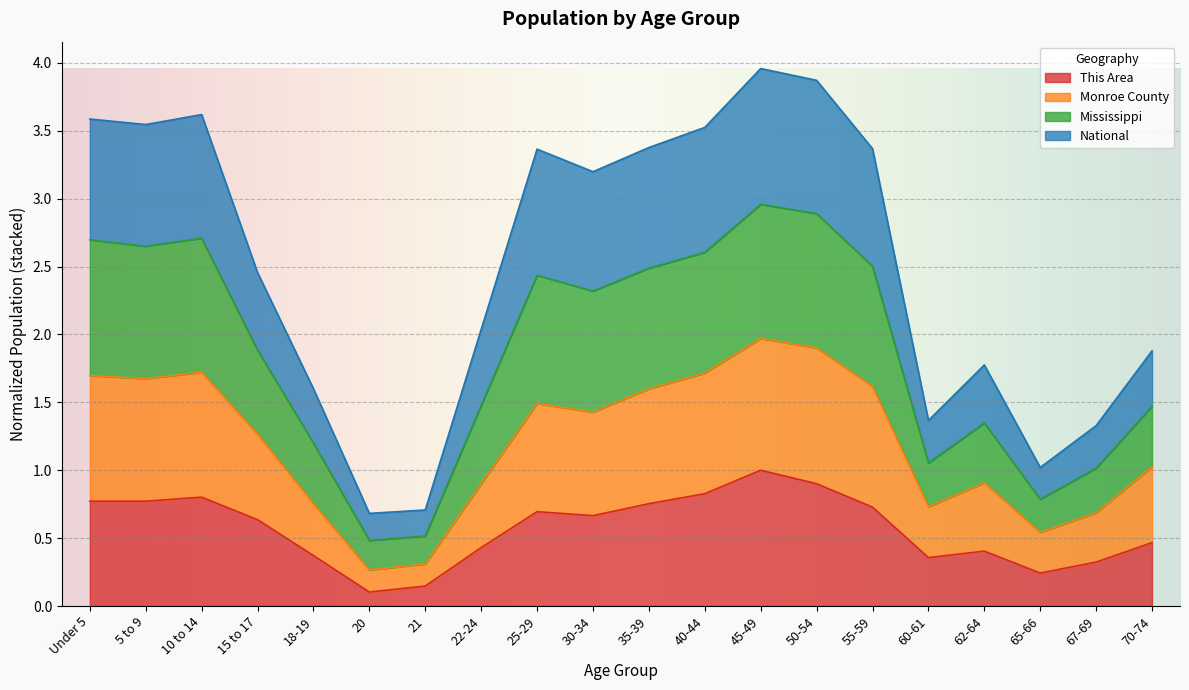

Which series has the largest range (max minus min)?

Mississippi